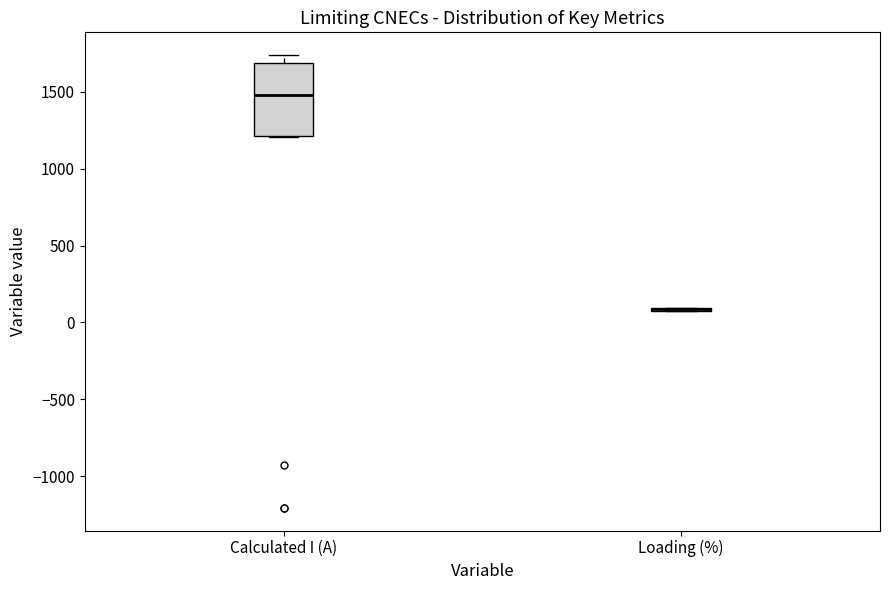

Reading left to right, transcribe this box plot: for each box, give where its median line is, the range the box spans, and where its two whiskers end, as read against the y-axis. The values are not printed on the chart, so give them approximately, as read against the axis.

Calculated I (A): median 1500, box 1200 to 1700, whiskers 1200 to 1750
Loading (%): box collapsed to a line at 100, whiskers 100 to 100